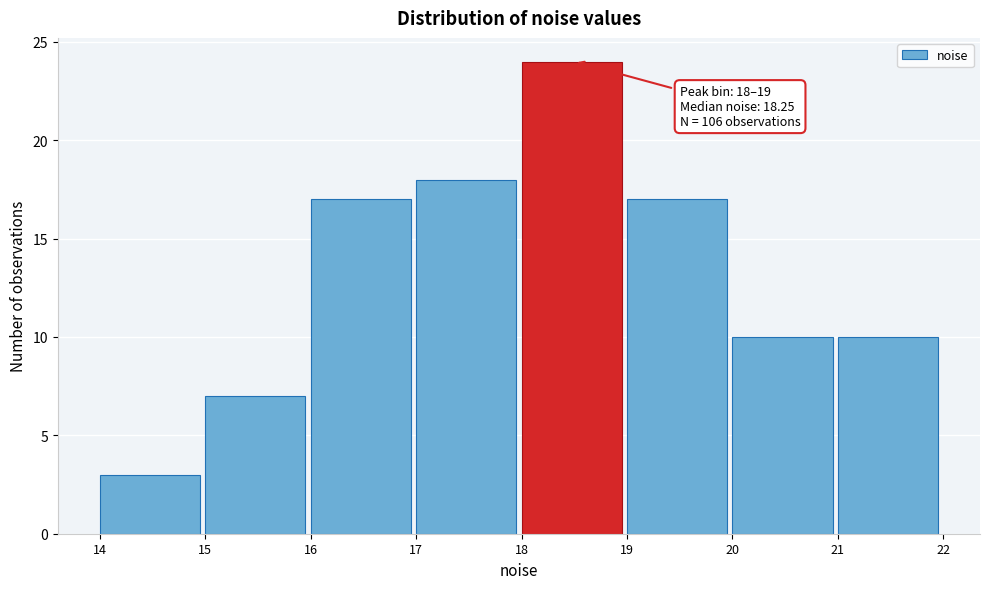

Over which range of the x-axis is the bar tallest?

18 to 19